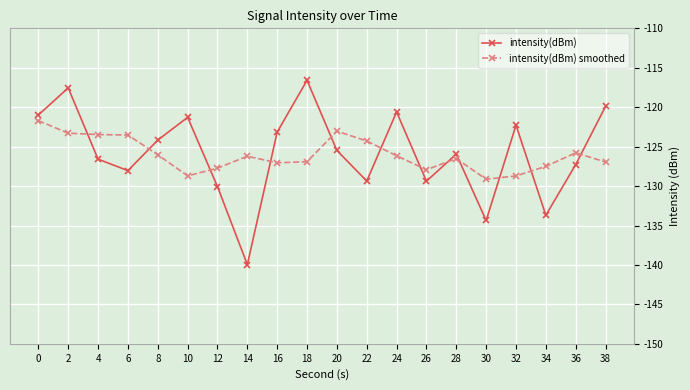

Between which two adjacent categories do intensity(dBm) and intensity(dBm) smoothed first intersect?

2 and 4